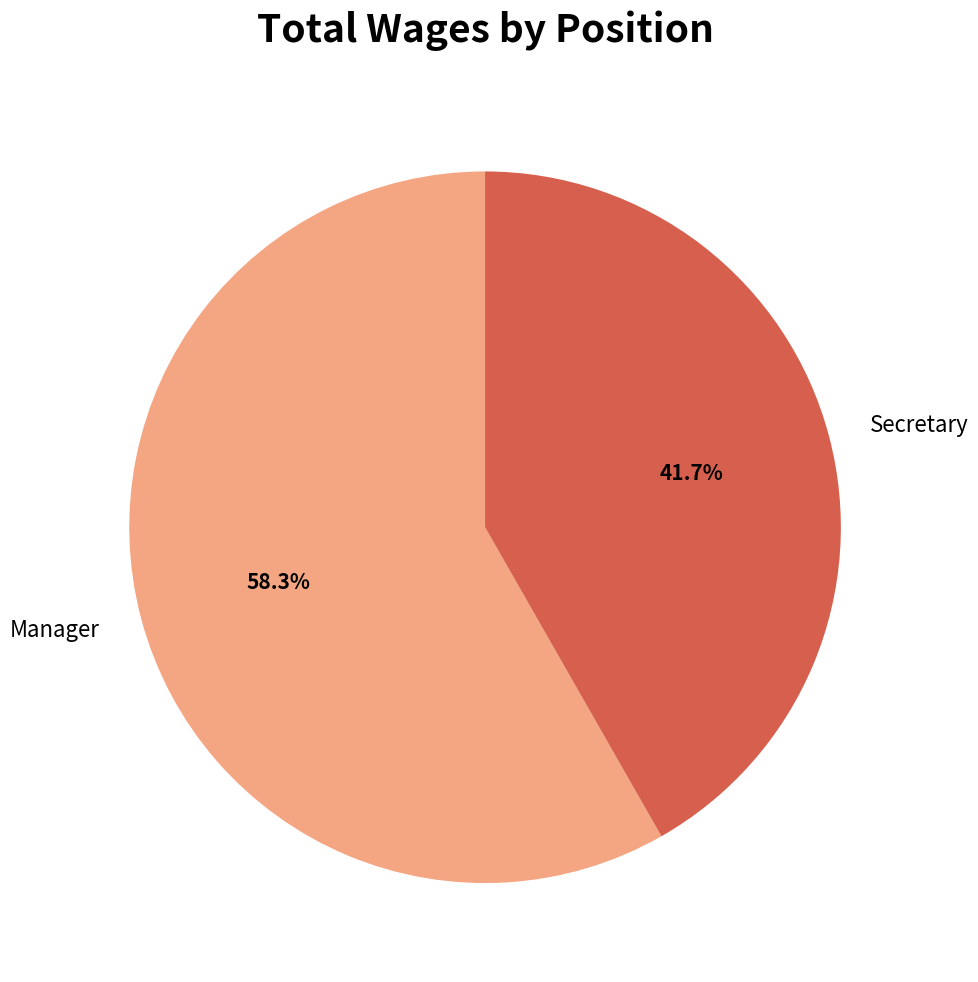

To the nearest percent, what is the difference between the largest and smallest slice percentages?

17%